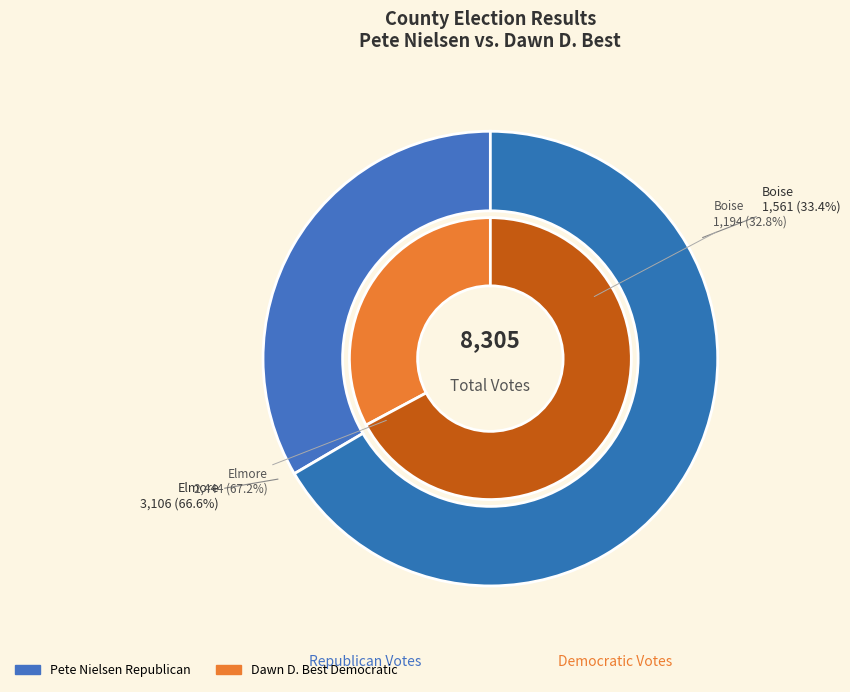

To the nearest percent, what percentage of the pie is Elmore?

67%